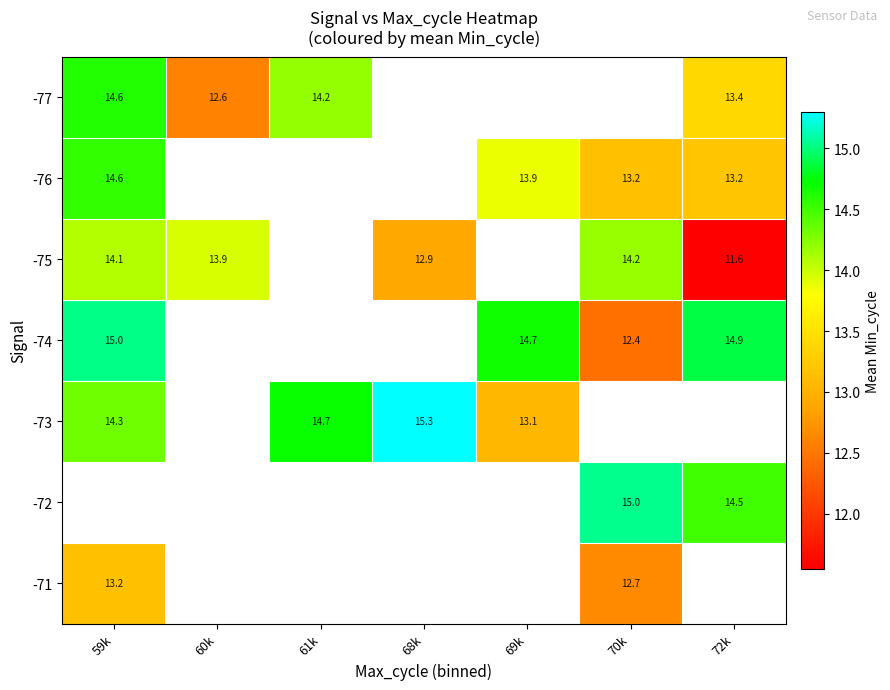

Is it true that -76 equals 13.9 at 69k?

True